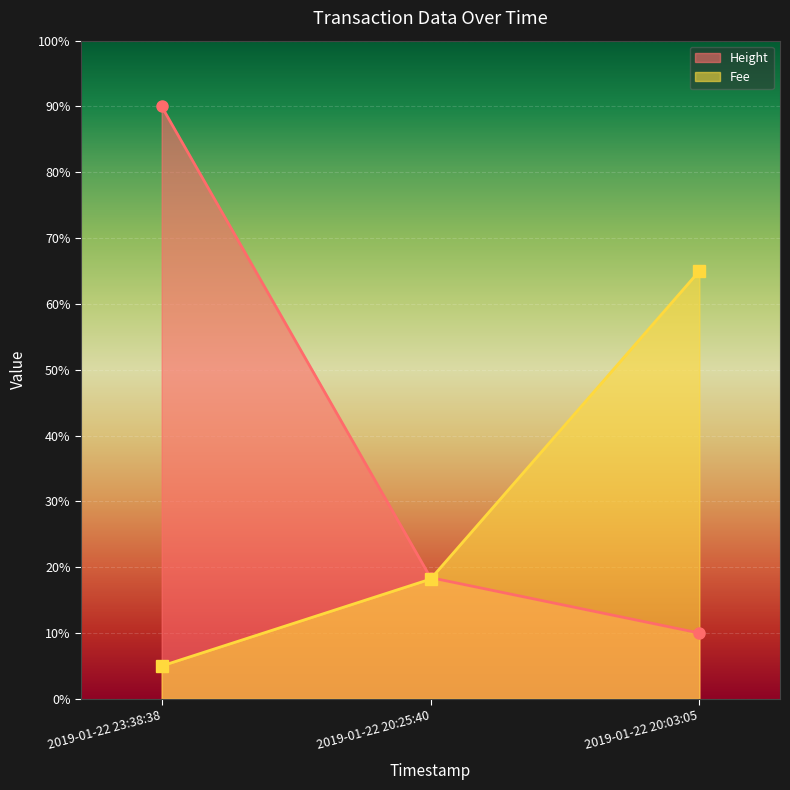

Read the Height value at 2019-01-22 23:38:38.

90.0